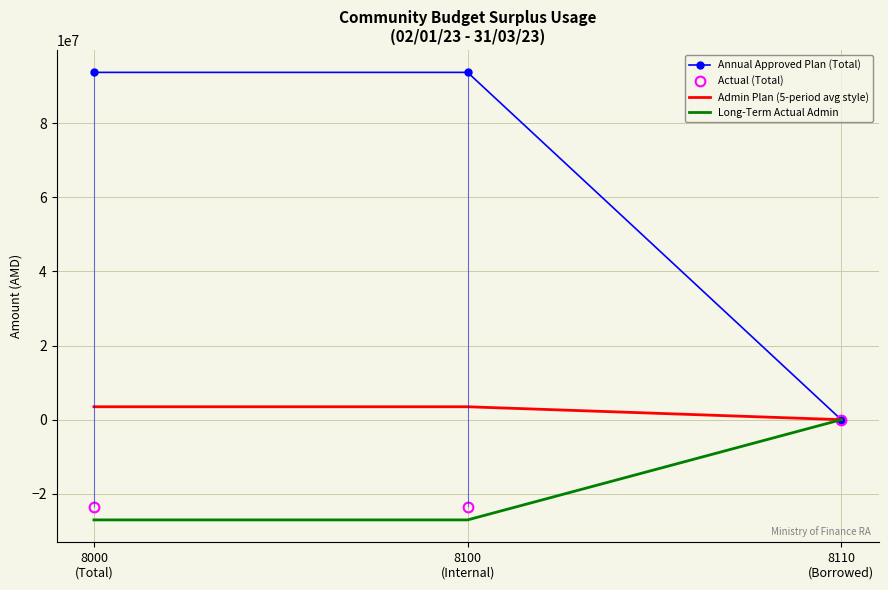

What is the label of the 3rd point from the left?

8110
(Borrowed)